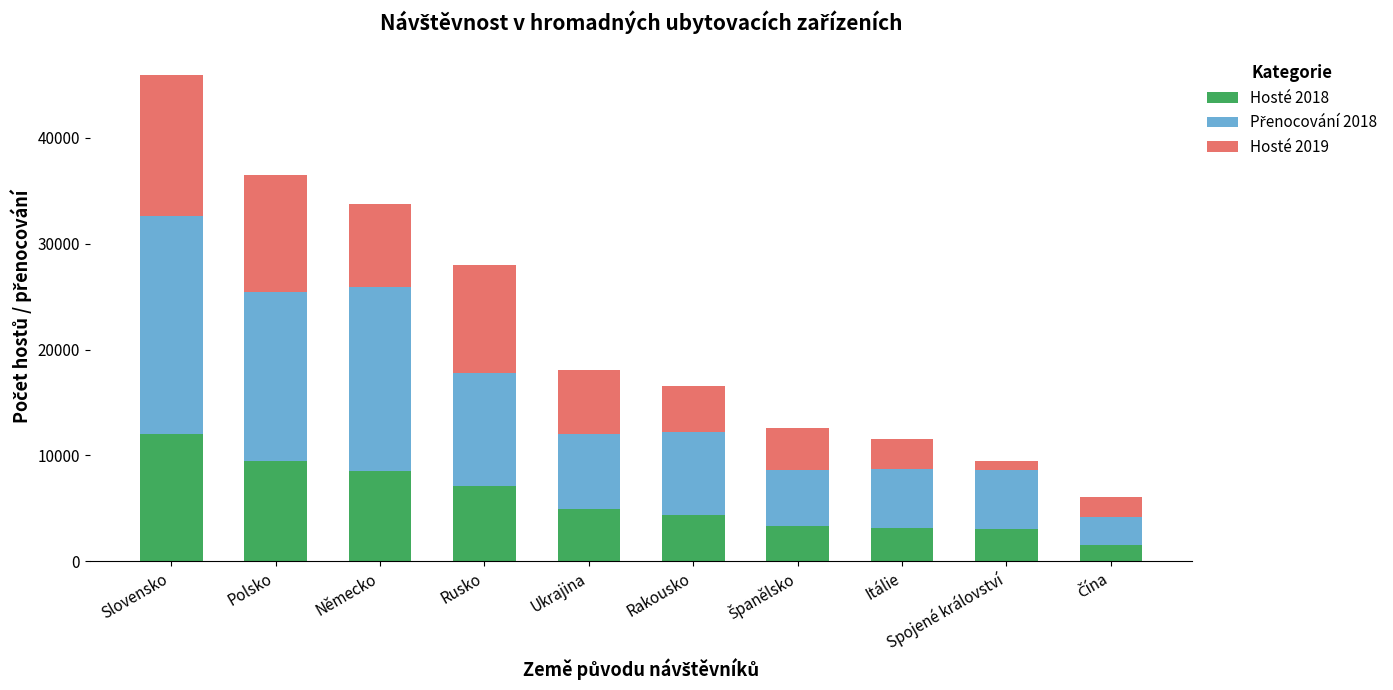

The value of Hosté 2018 at Polsko is 9500. True or false?

True